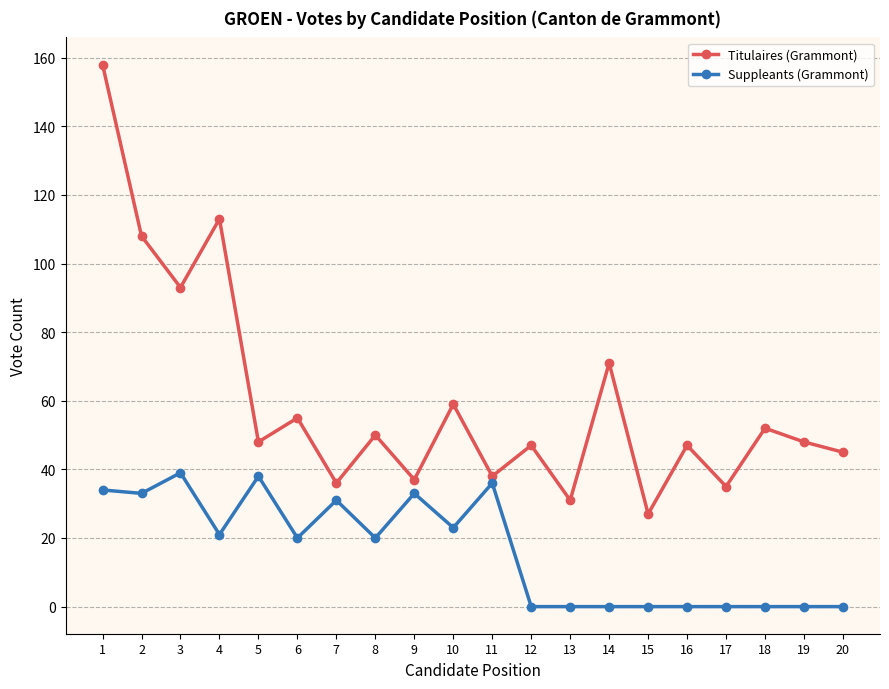

Which series has the largest range (max minus min)?

Titulaires (Grammont)